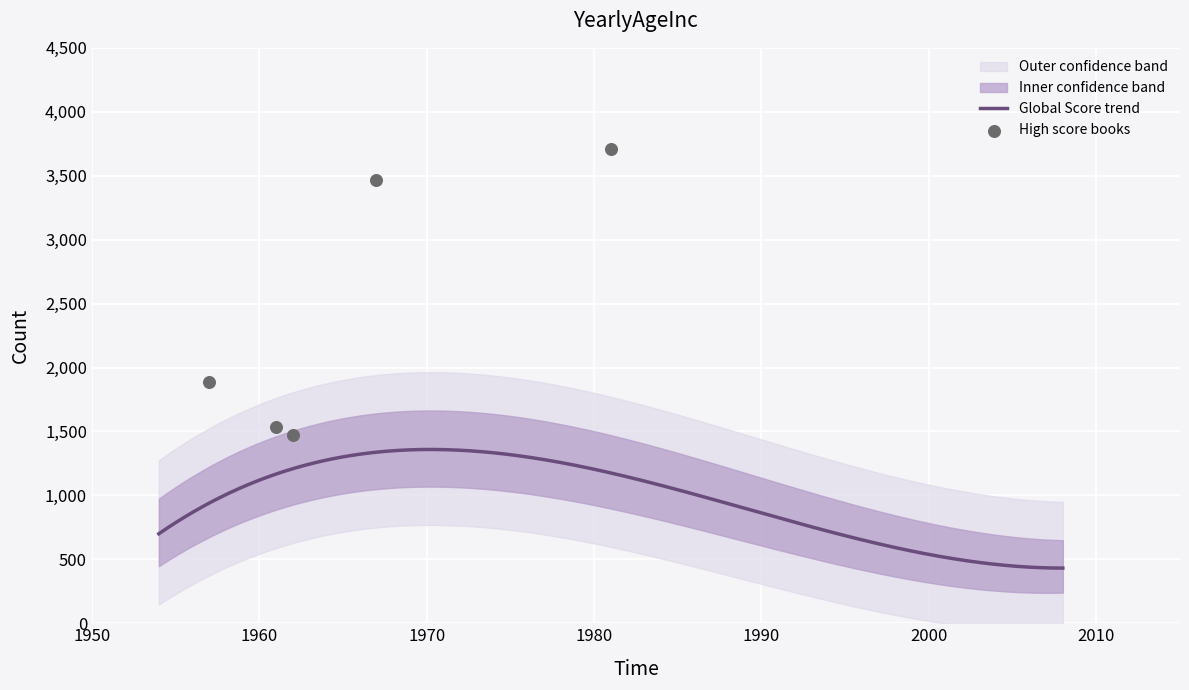

Is the value of Global Score Upper at 6 greater than the value of Global Score at 2?

No